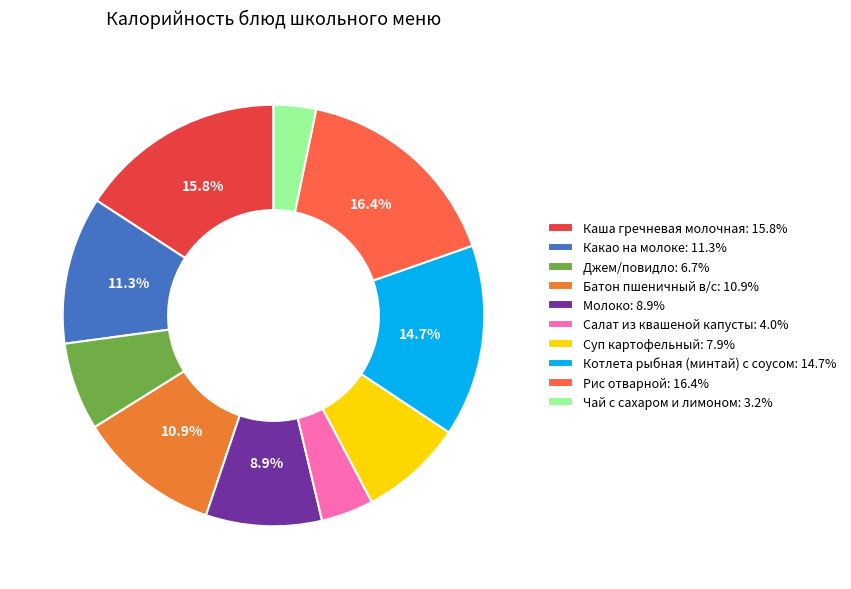

To the nearest percent, what is the difference between the Суп картофельный and Батон пшеничный в/с slice percentages?

3%